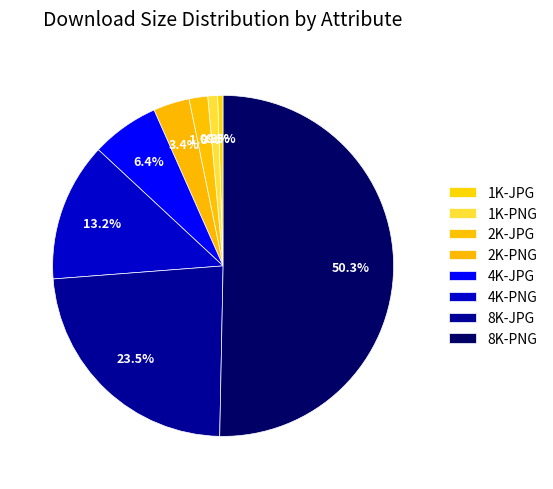

To the nearest percent, what is the difference between the largest and smallest slice percentages?

50%